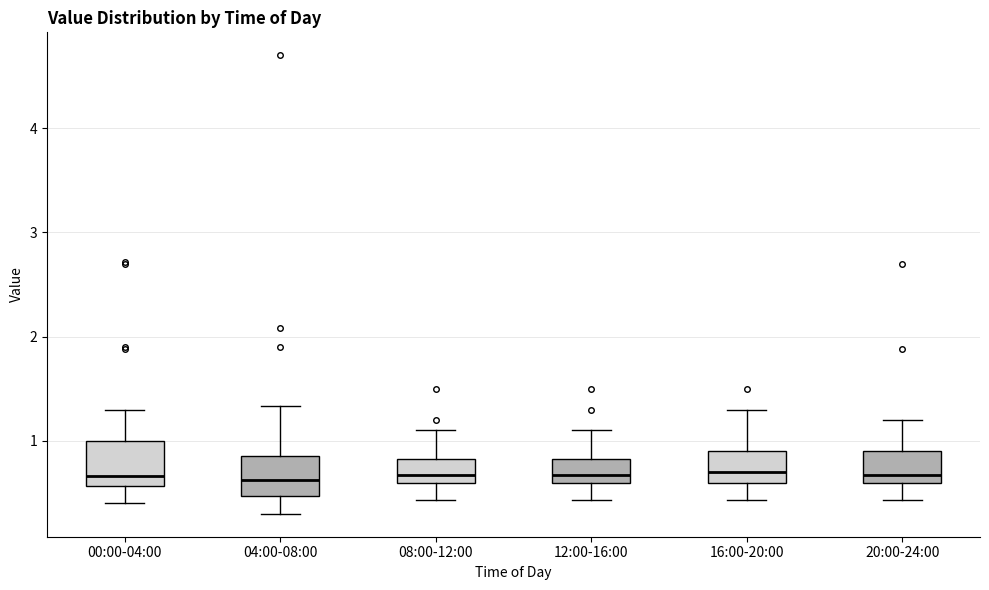

Where is the upper edge of the box for 08:00-12:00 on the y-axis? The values are not printed on the chart, so give them approximately, as read against the axis.

0.8